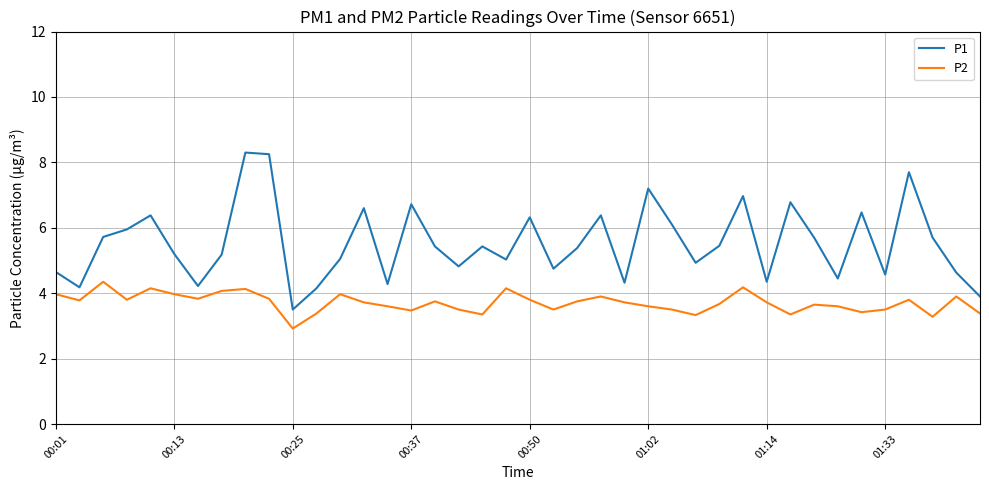

At how many categories does at least one series exceed 4?

38